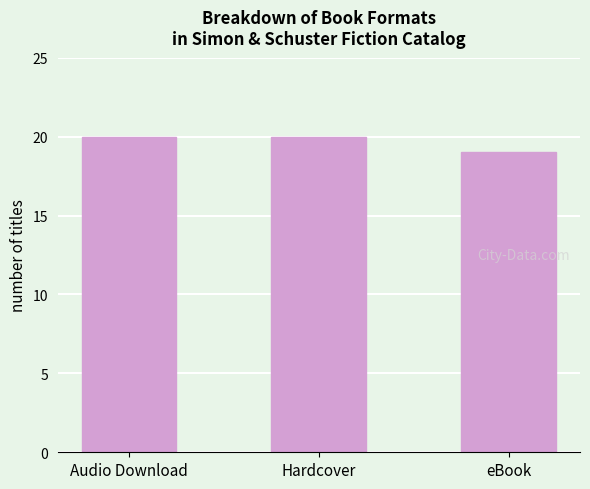

What is the difference between the second highest and minimum values?

1